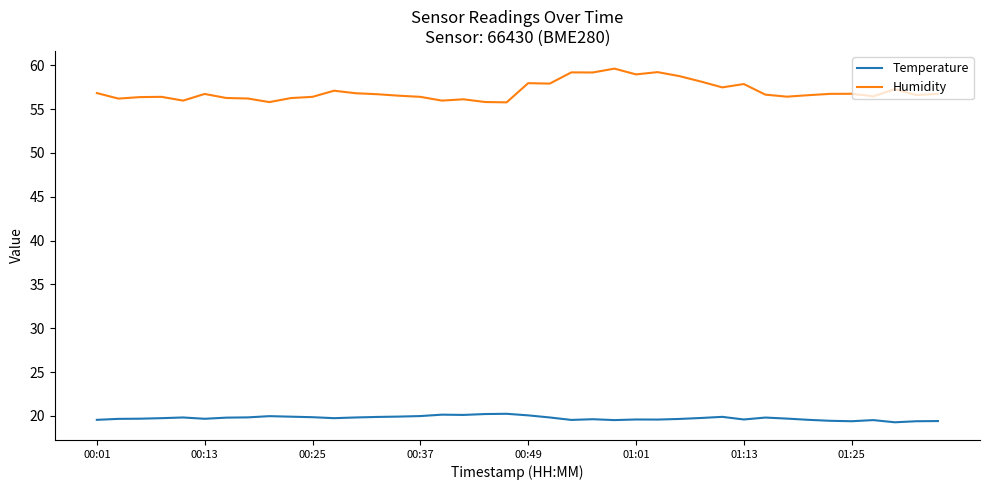

Which series has the largest range (max minus min)?

Humidity